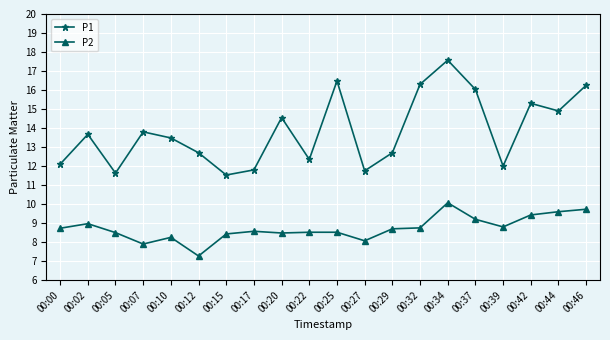

In P1, how many points are higher than both neighbors (excluding endpoints)?

6